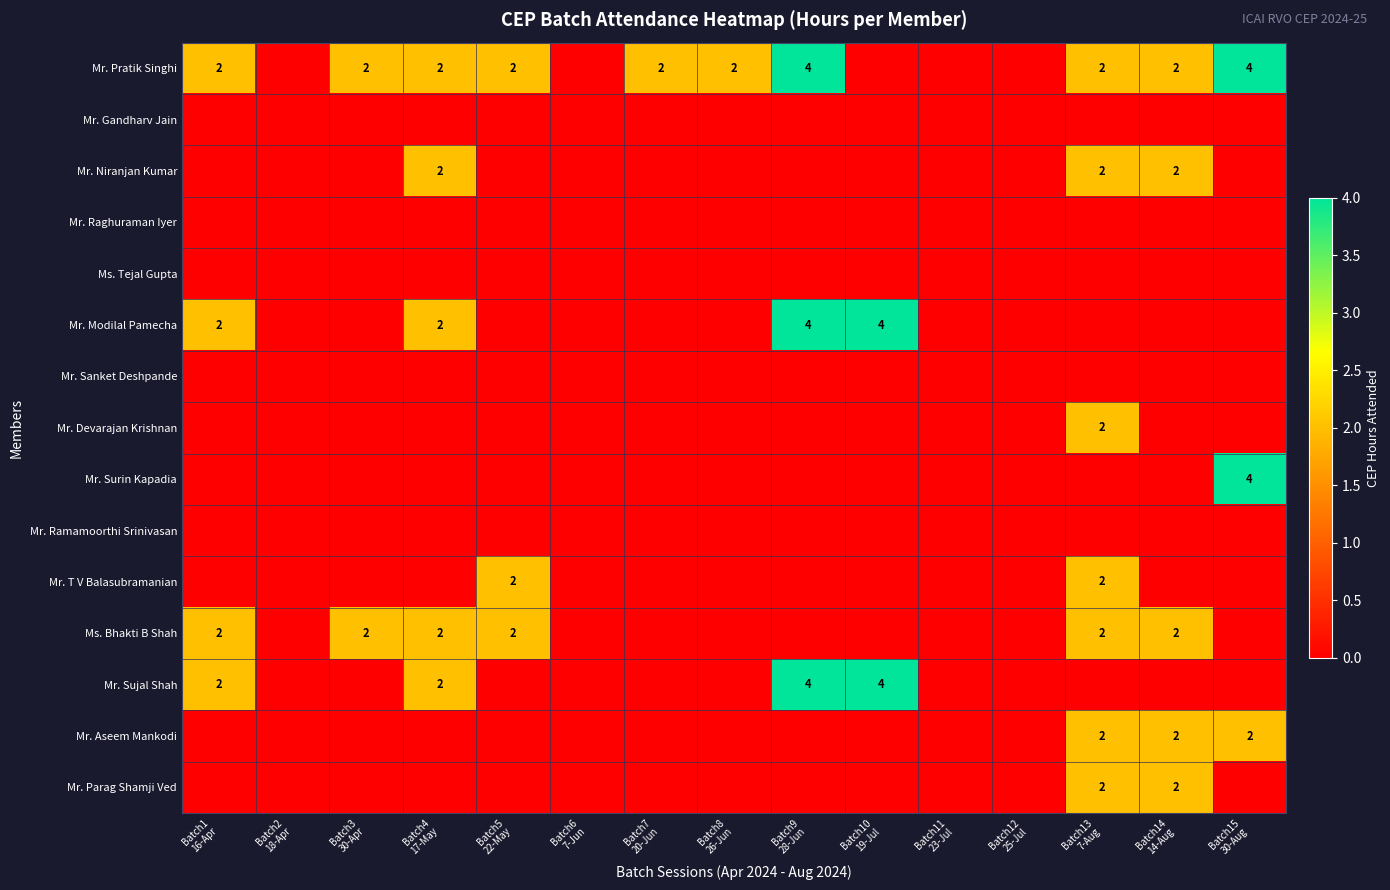

Where is Mr. Surin Kapadia nearest to the value 2?

Batch1 16-Apr